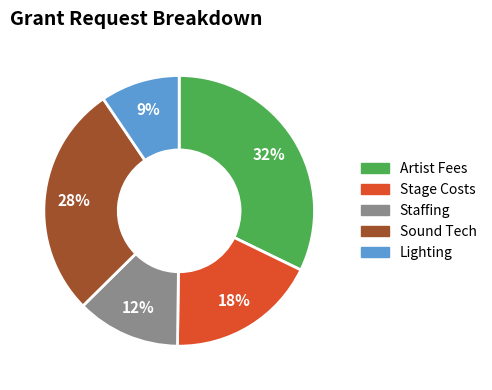

Count the number of slices in the pie.

5